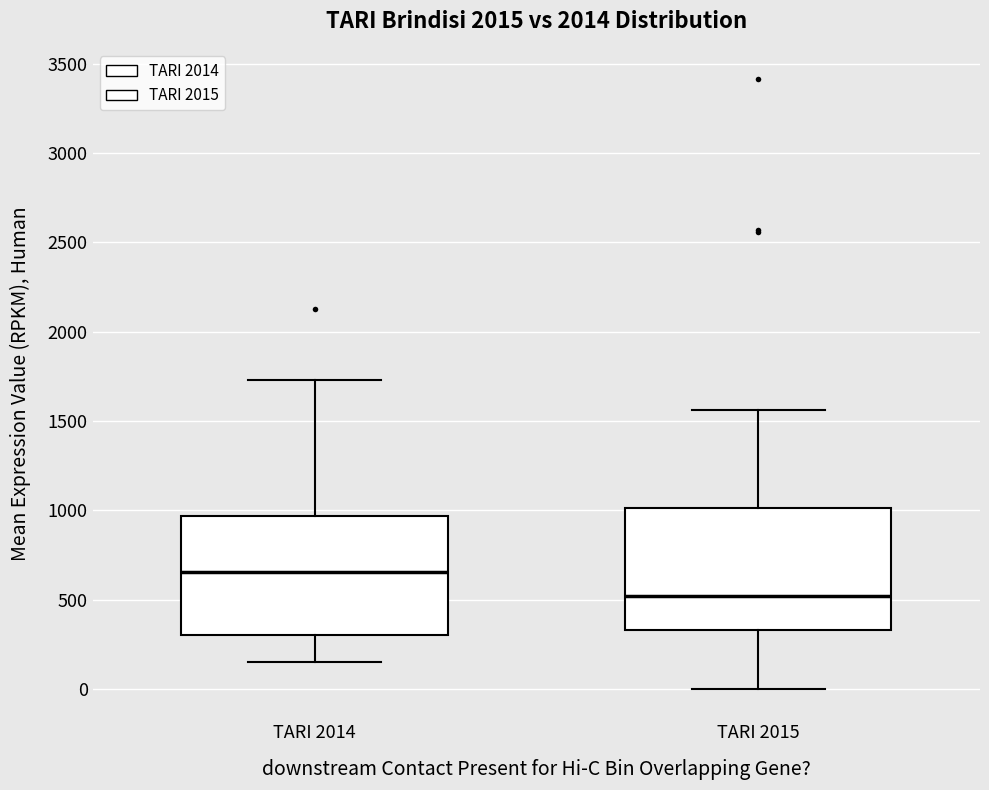

Which box's median line is the lowest?

TARI 2015